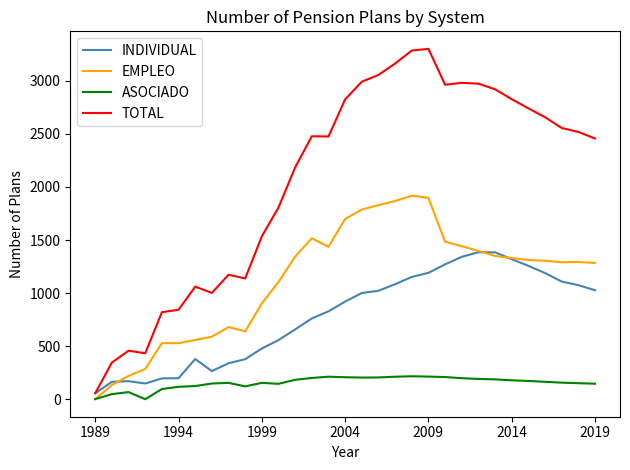

Rank the series by their average value, from lowest to highest.

ASOCIADO, INDIVIDUAL, EMPLEO, TOTAL